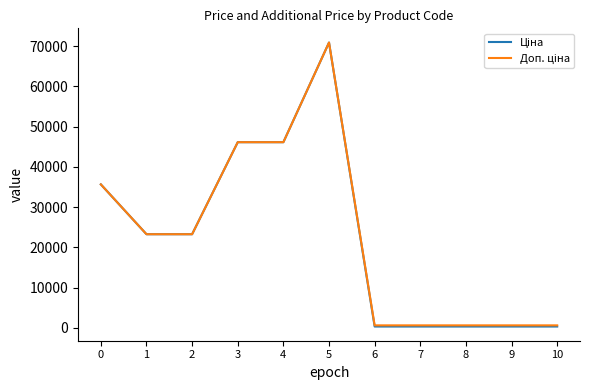

Count the number of categories in the chart.

11